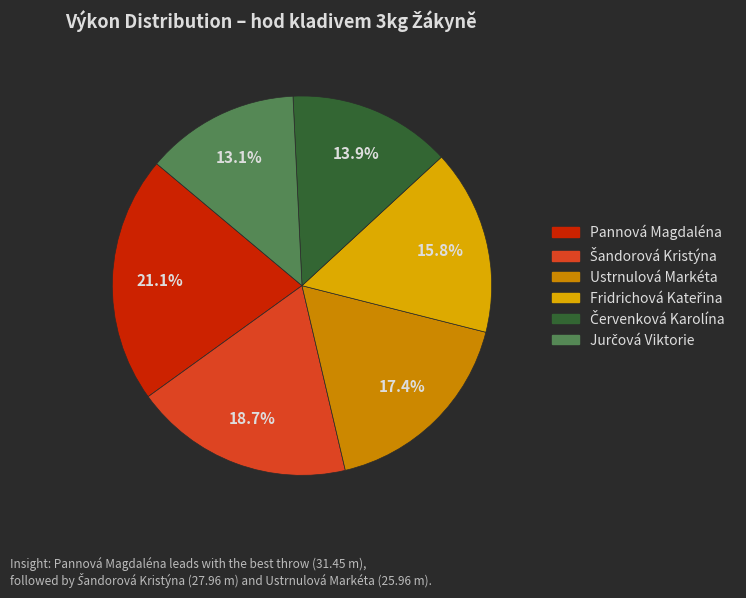

To the nearest percent, what is the difference between the Šandorová Kristýna and Červenková Karolína slice percentages?

5%